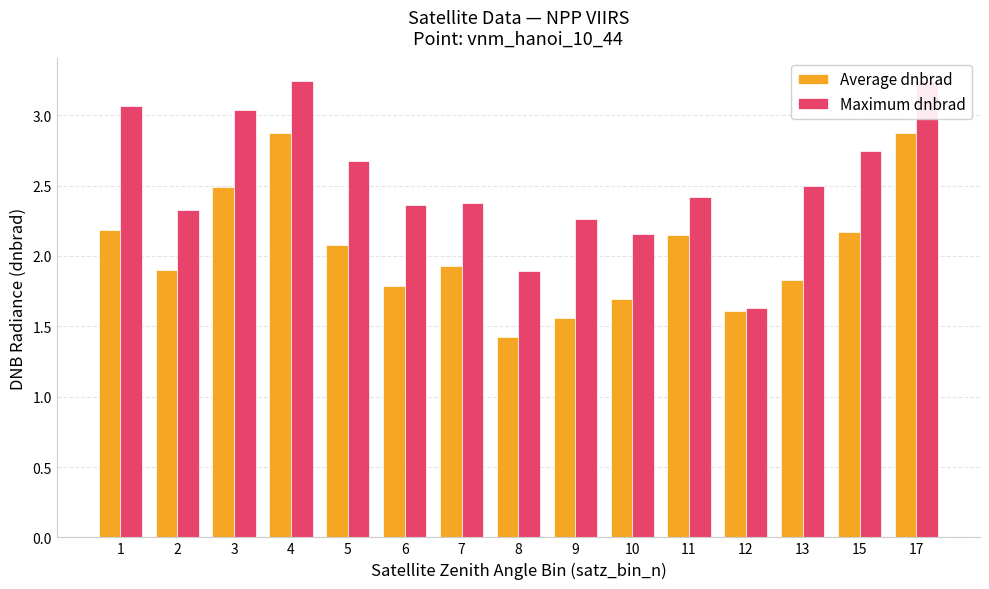

What is the value of the Average dnbrad bar at the 9th from the left?

1.6